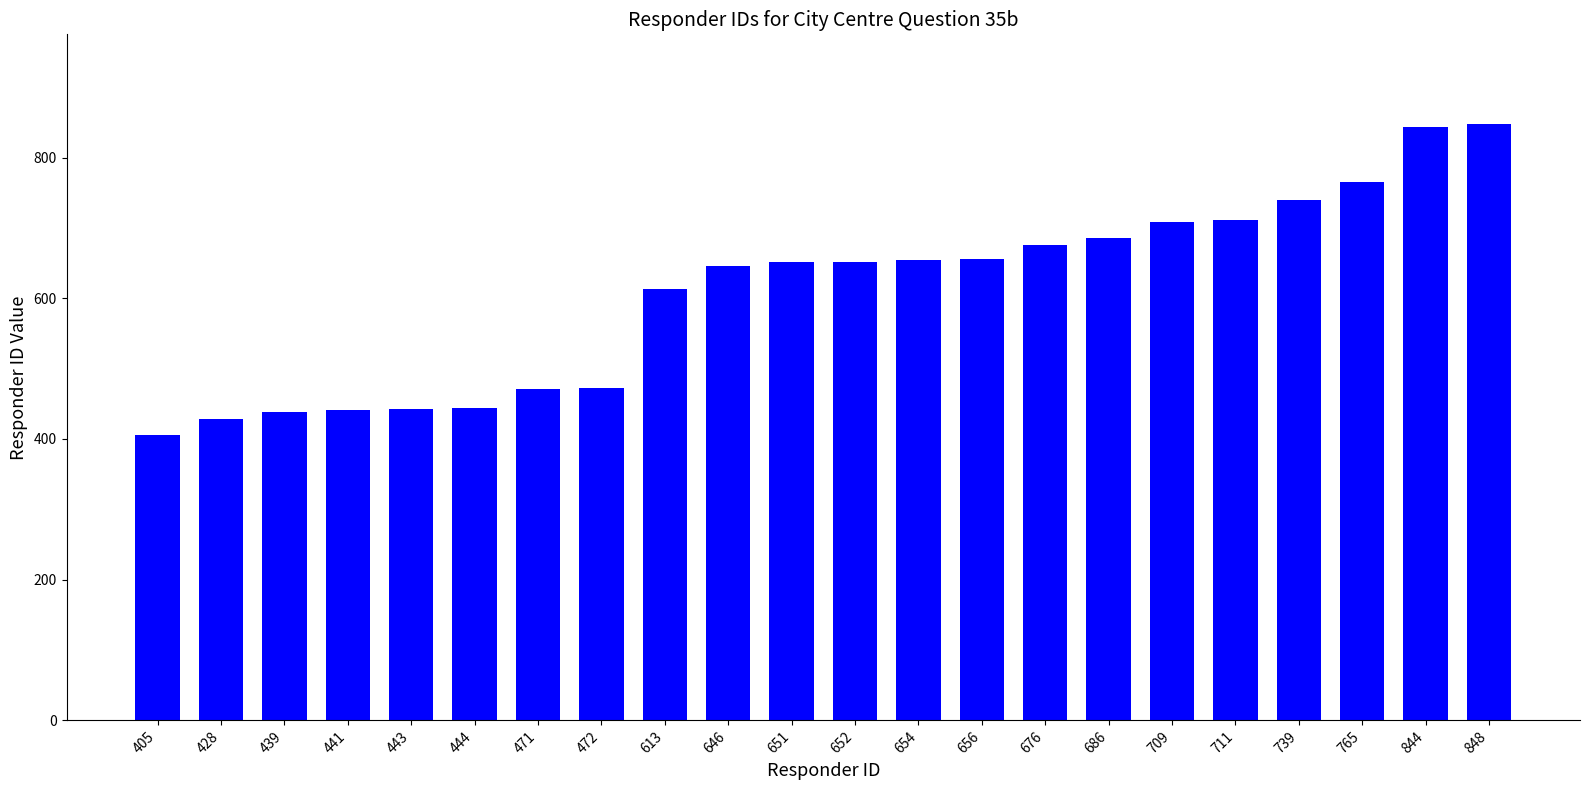

What is the change in value from 441 to 652?

+211